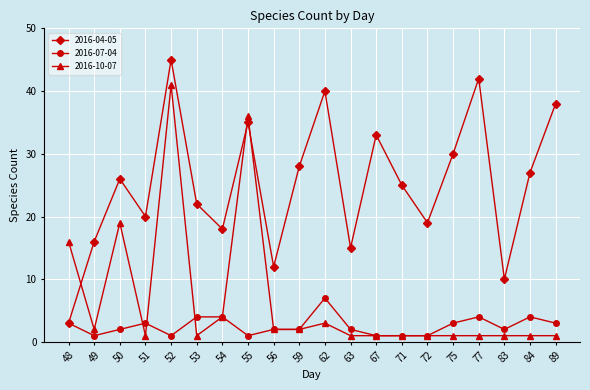

At which category does 2016-10-07 reach its first local peak?

50